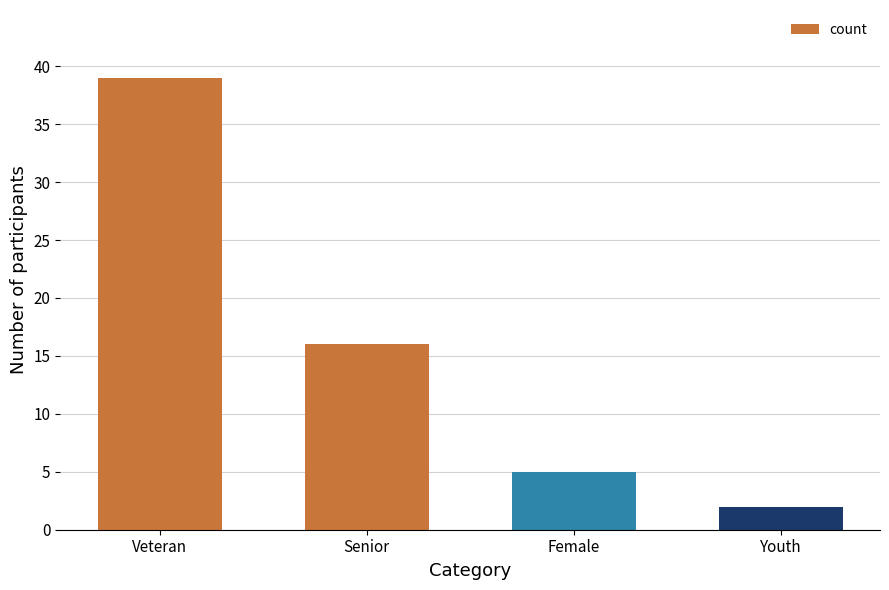

List the labels in order of value, smallest first.

Youth, Female, Senior, Veteran